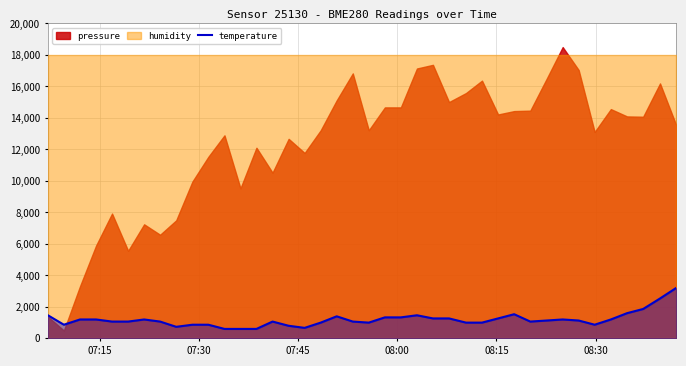

What is the lowest value of the temperature series?

600.0